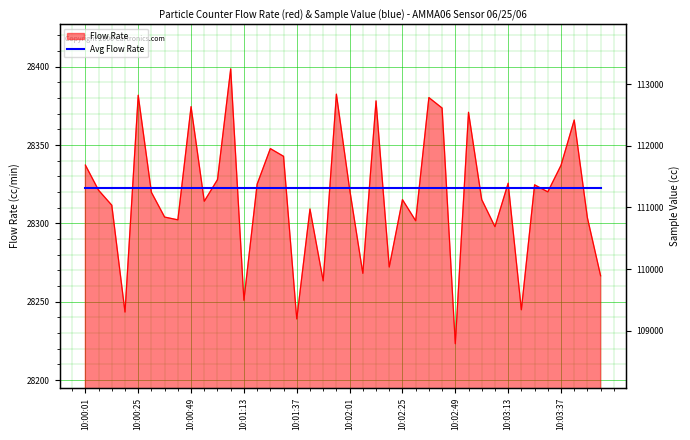

What is the value of the 26th point from the left?

28301.7